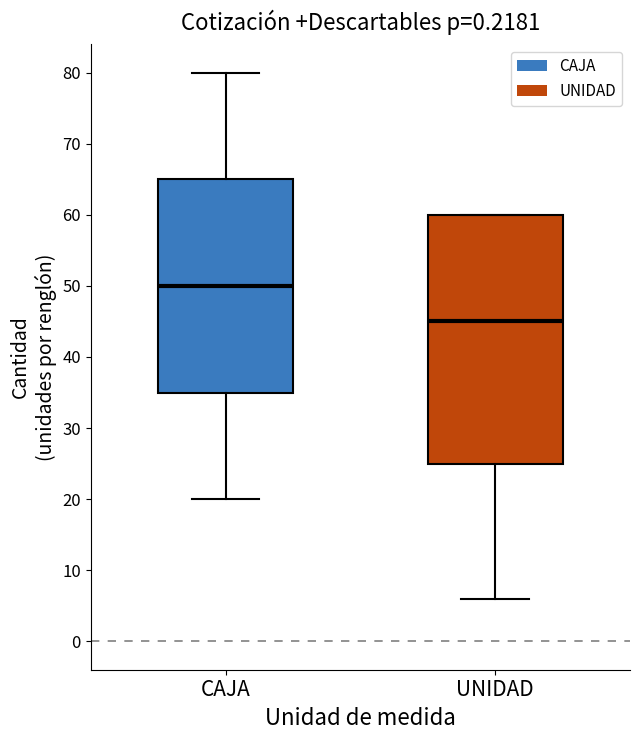

Where does the median line of the box for UNIDAD sit on the y-axis? The values are not printed on the chart, so give them approximately, as read against the axis.

45